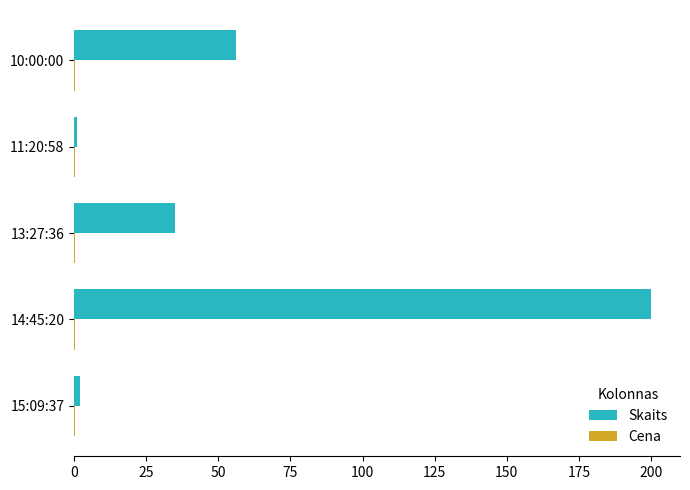

True or false: Skaits has a value of 90.9 at 10:00:00.

False